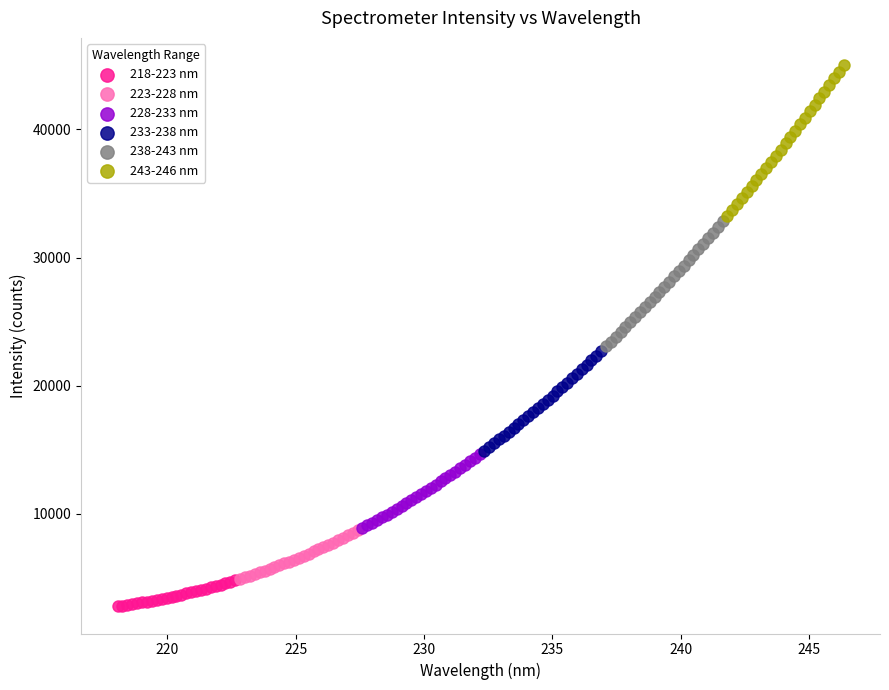

Which series has the widest spread of Y values?

243-246 nm